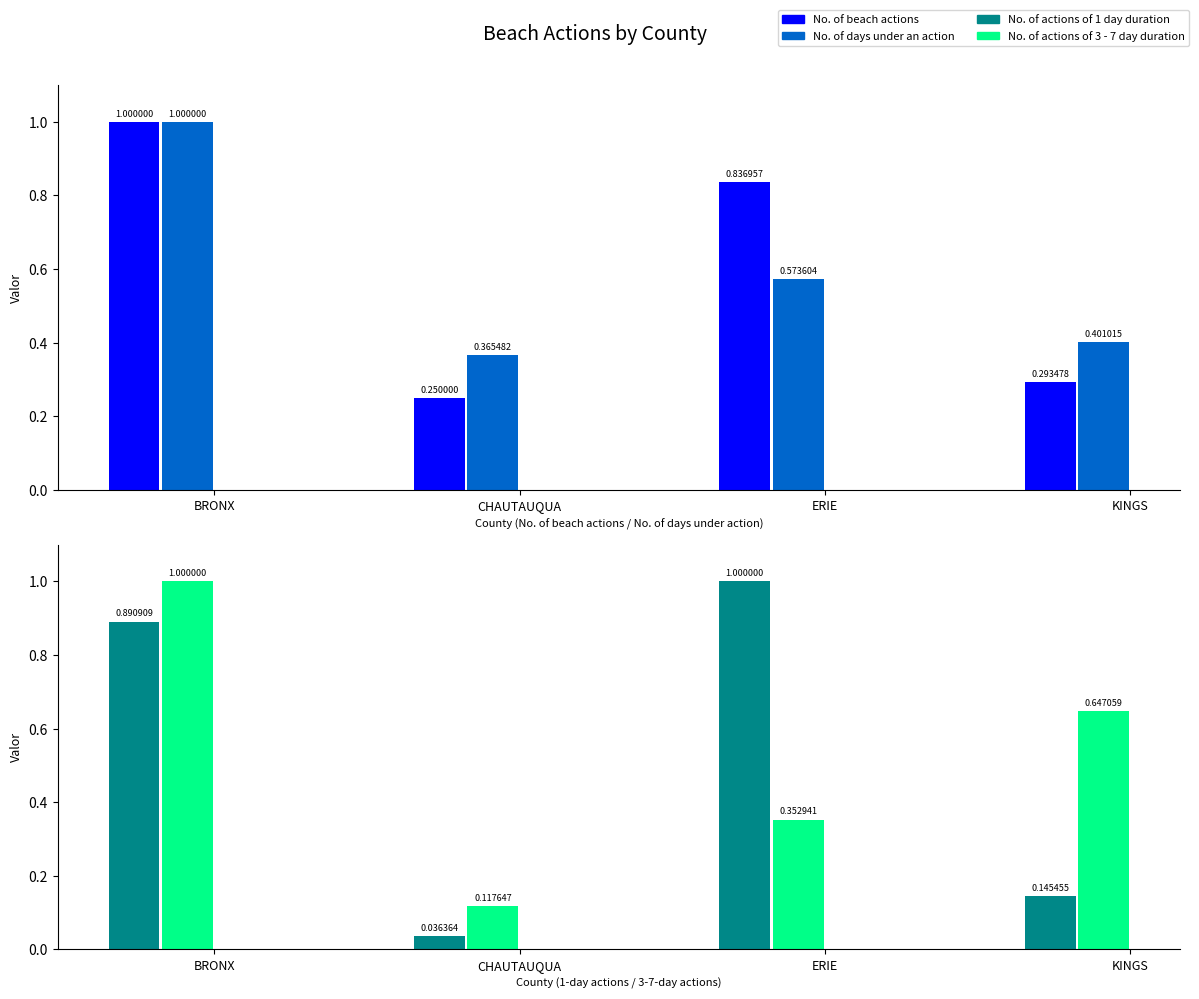

What is the minimum value for No. of actions of 3 - 7 day duration?

0.1